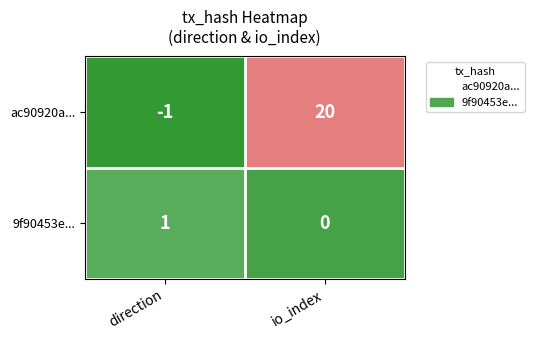

Is the value of 9f90453e... at direction greater than the value of ac90920a... at io_index?

No